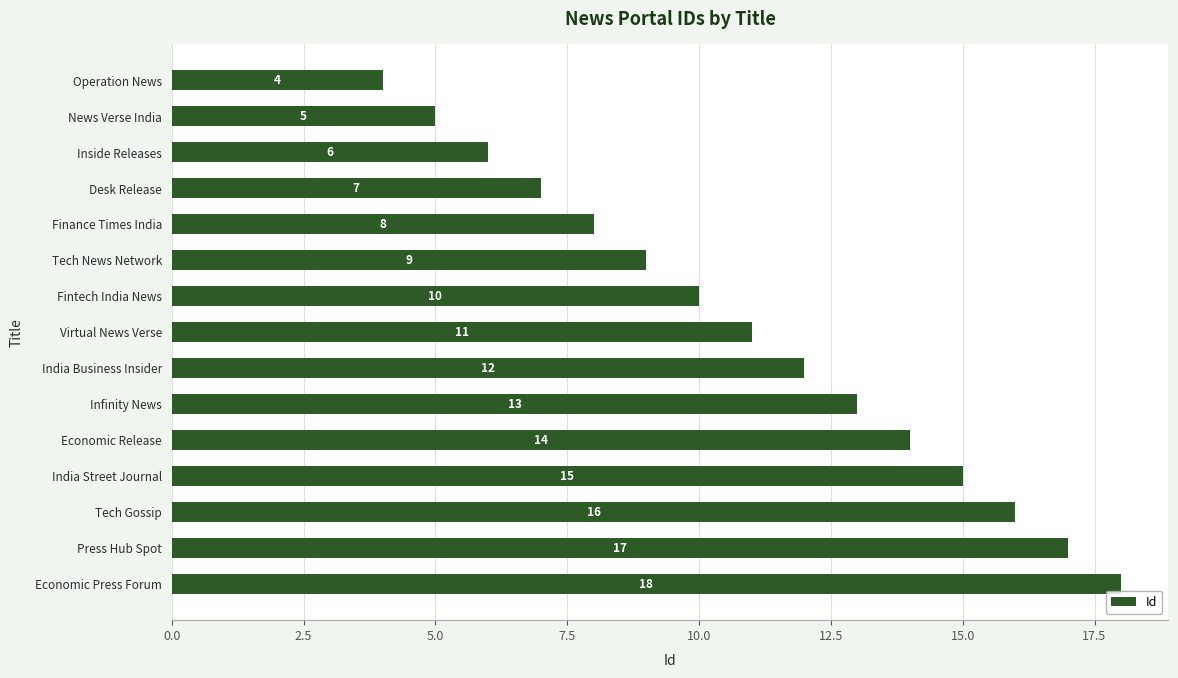

How many categories are shown in the chart?

15